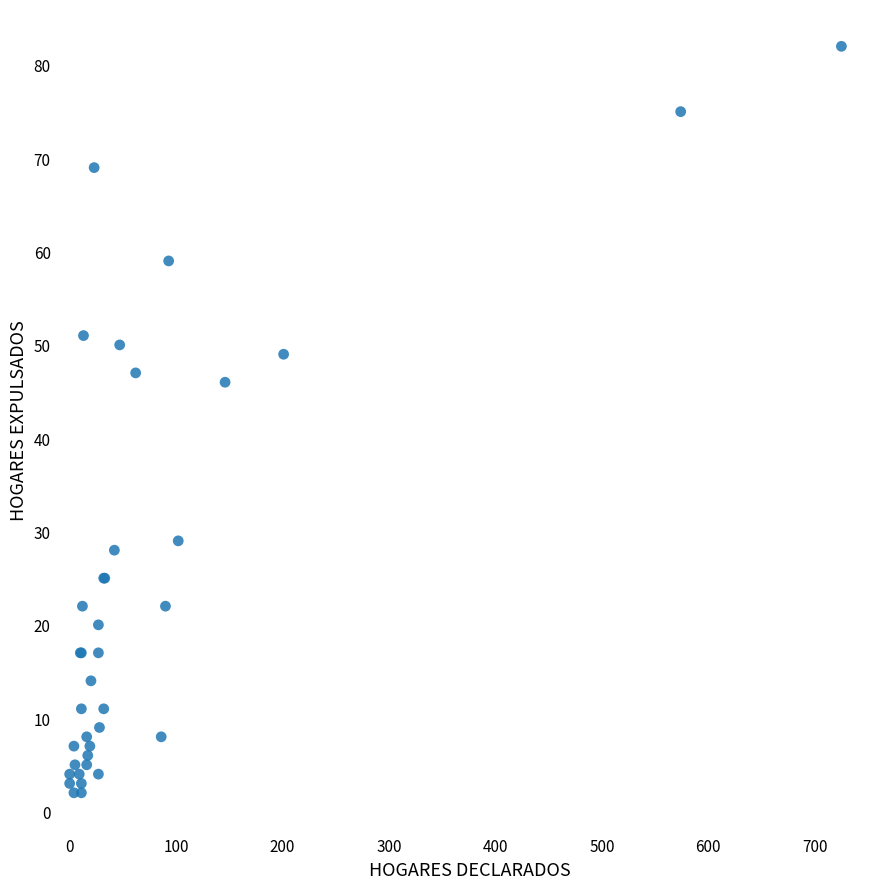

What Y value in the scatter plot is closest to 42?

46